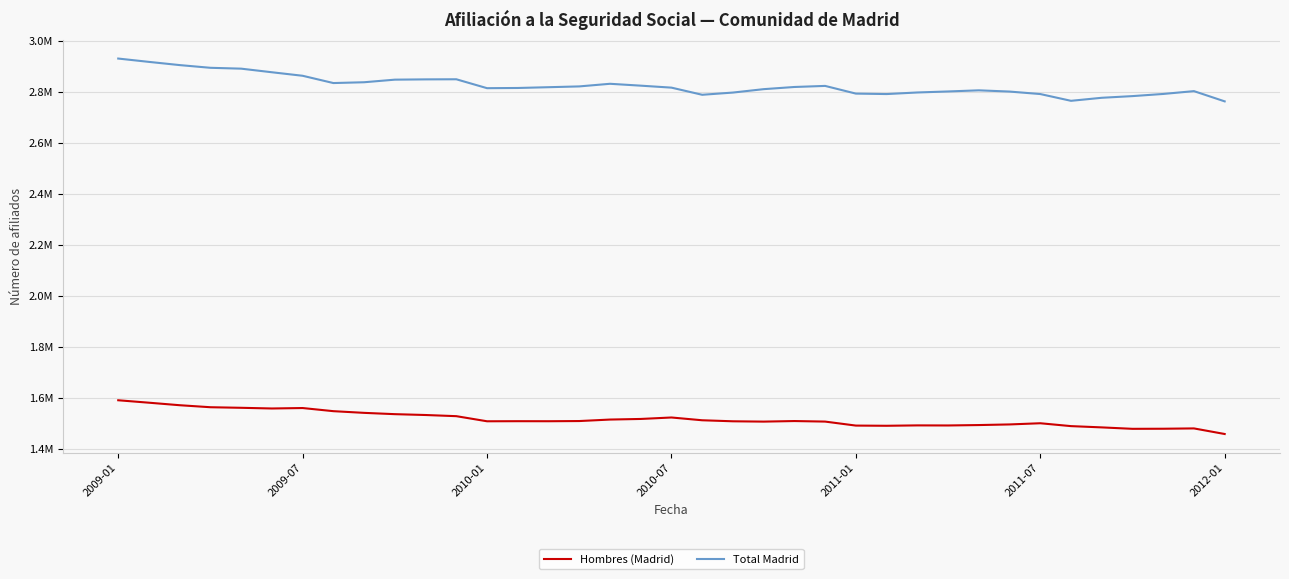

What are all the series names shown in the legend?

Hombres (Madrid), Total Madrid